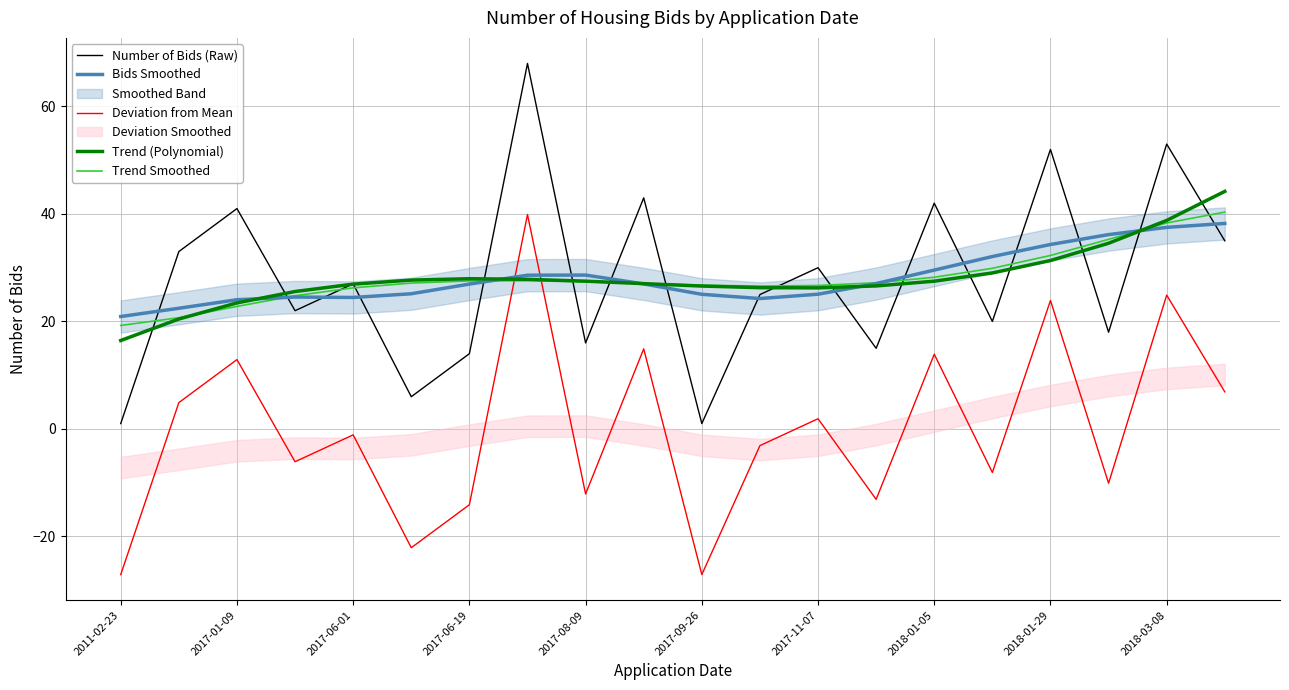

At which label does Bids Smoothed first exceed 26?

2017-06-19